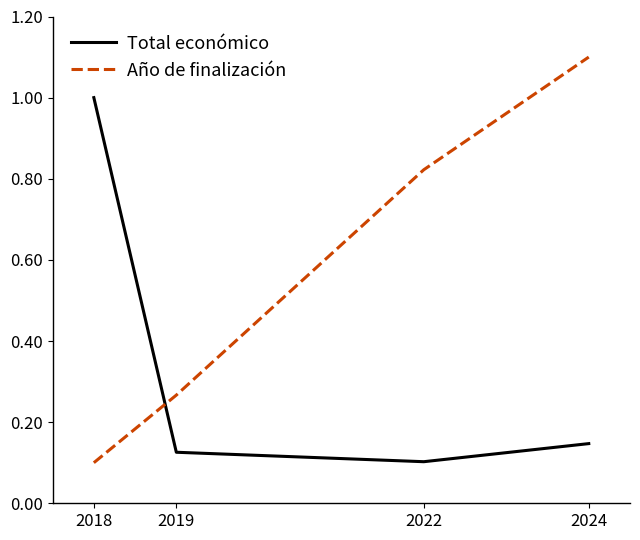

How many lines are shown in the chart?

2